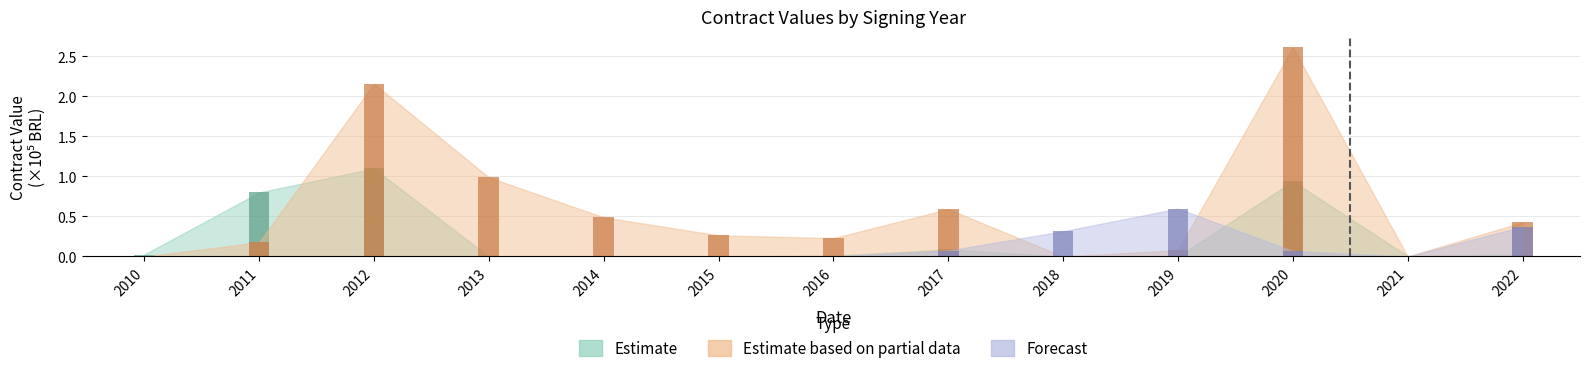

Does the chart contain any negative values?

No